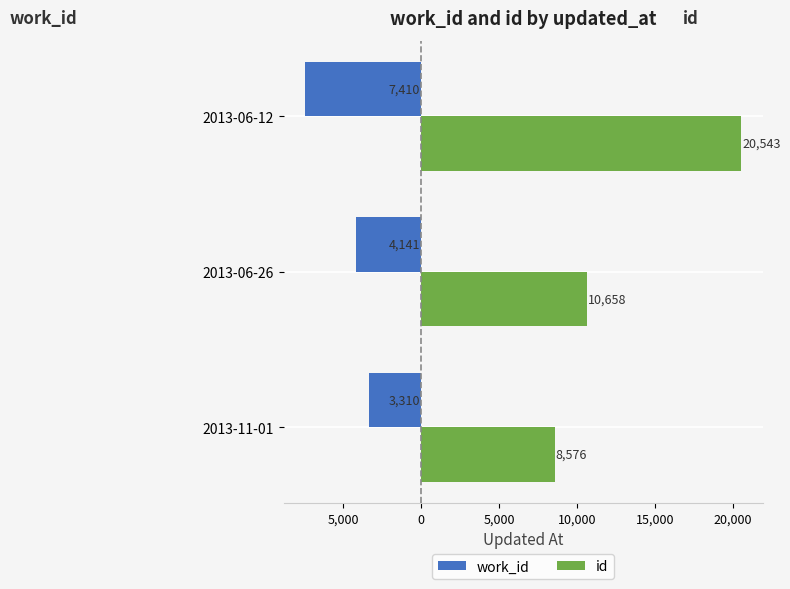

Reading right to left, what are all the values shown in this chart?

work_id: -7410	-4141	-3310
id: 20543	10658	8576